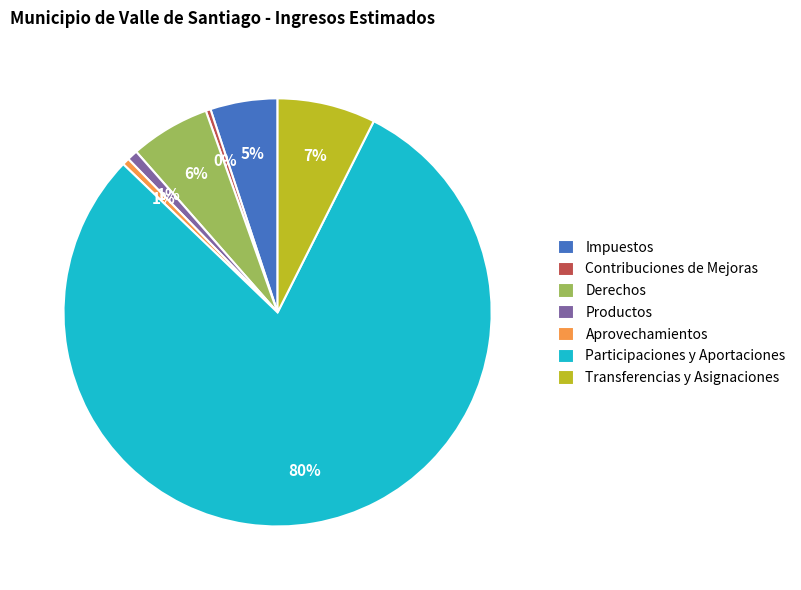

Is it true that Aprovechamientos is 1% of the pie?

True